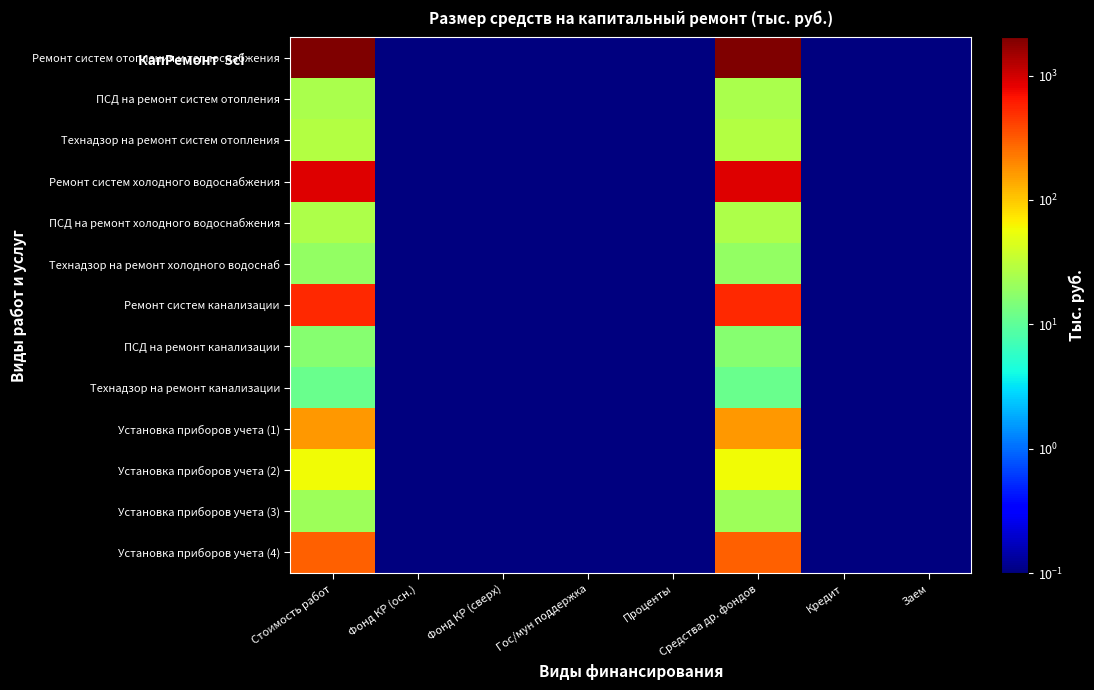

Between Кредит and Заем, which is larger?

Кредит